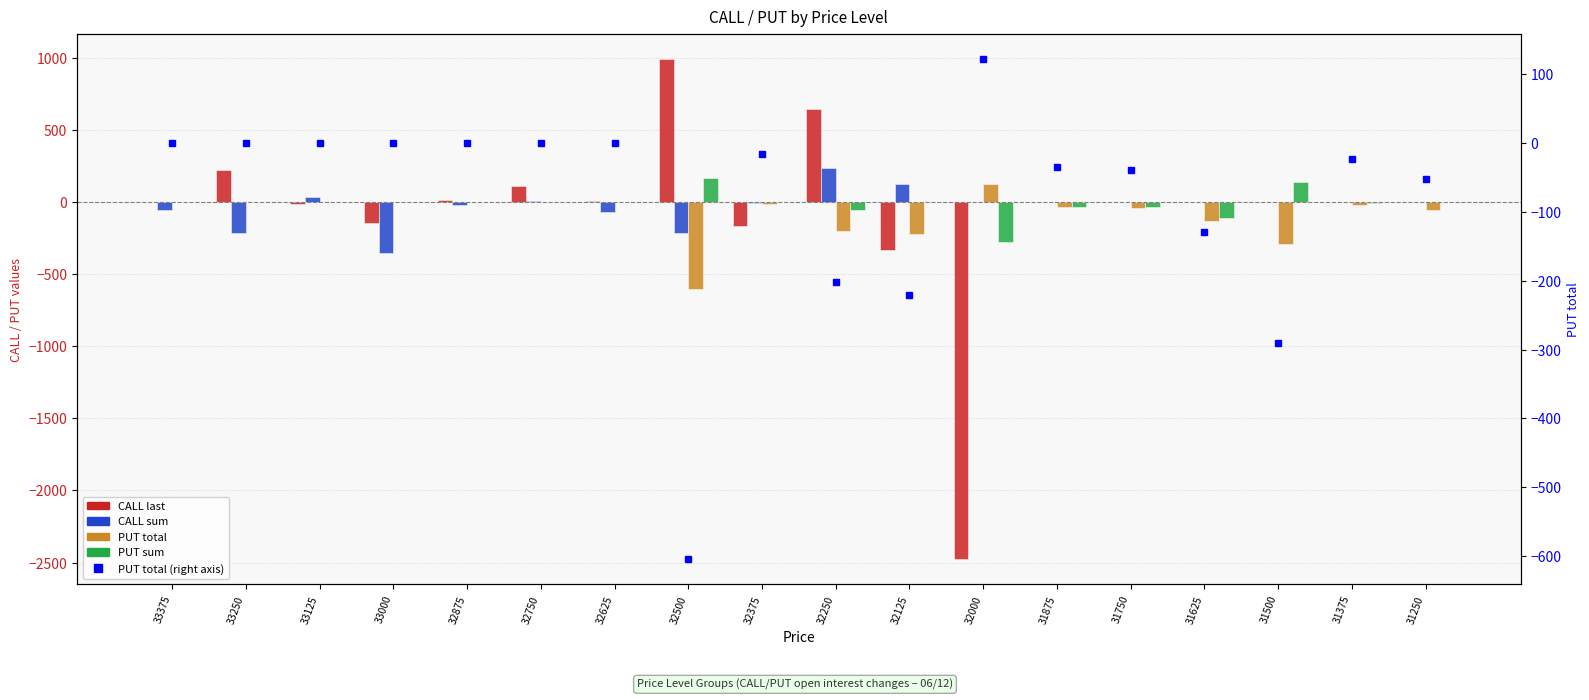

How many values in PUT total are below zero?

10